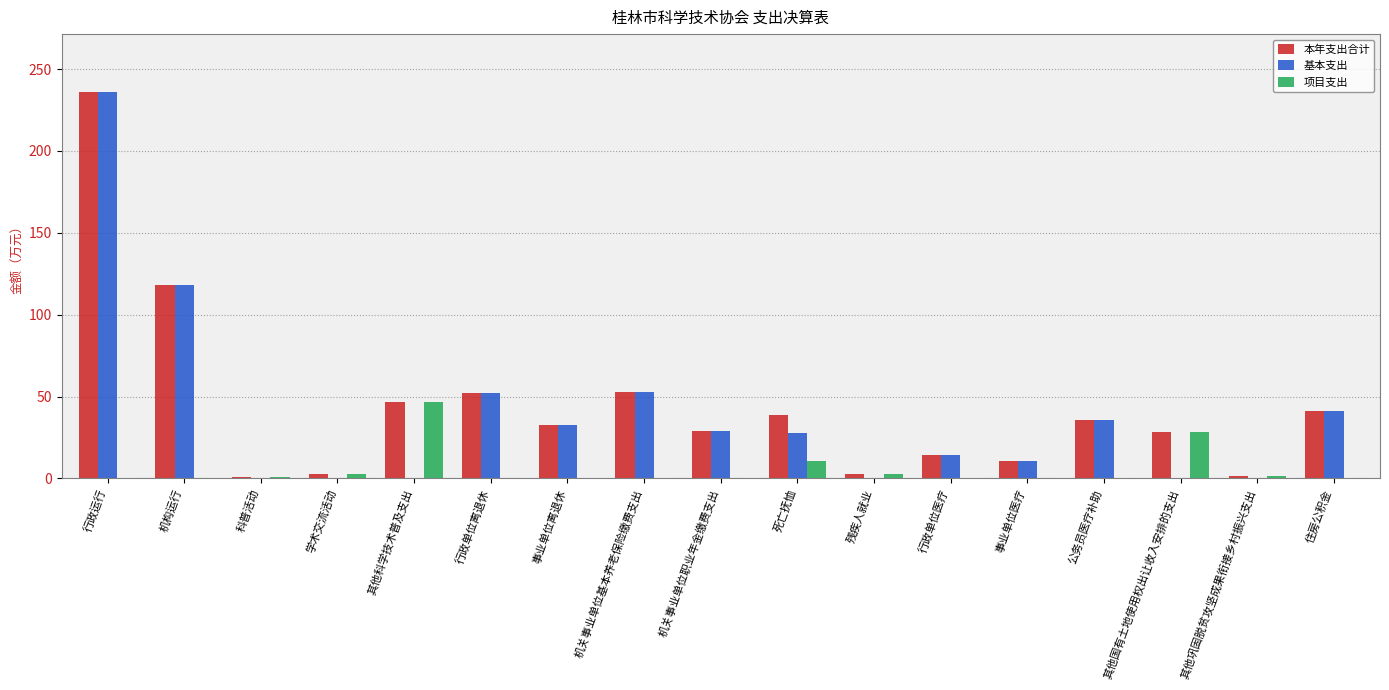

True or false: 项目支出 has a value of 1.5 at 其他巩固脱贫攻坚成果衔接乡村振兴支出.

True